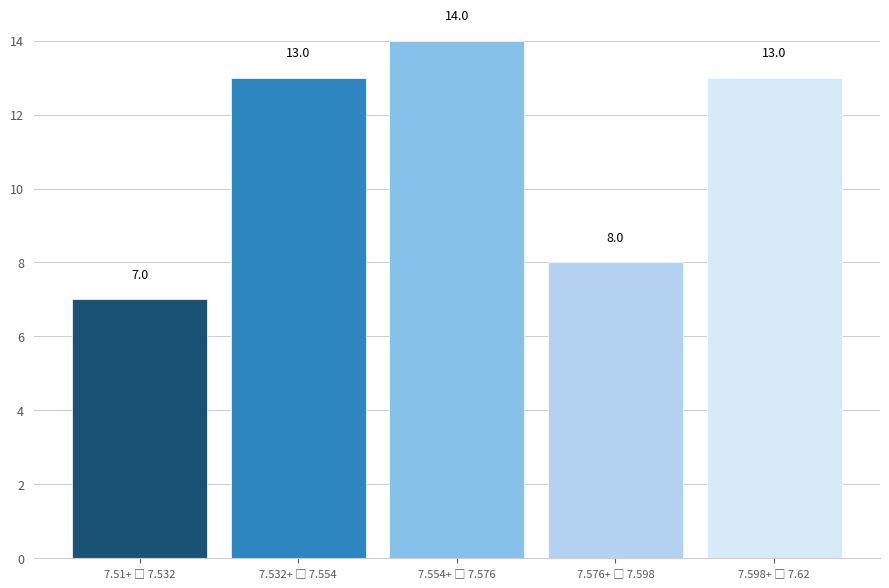

Reading left to right, list all the values displayed in this chart.

7	13	14	8	13